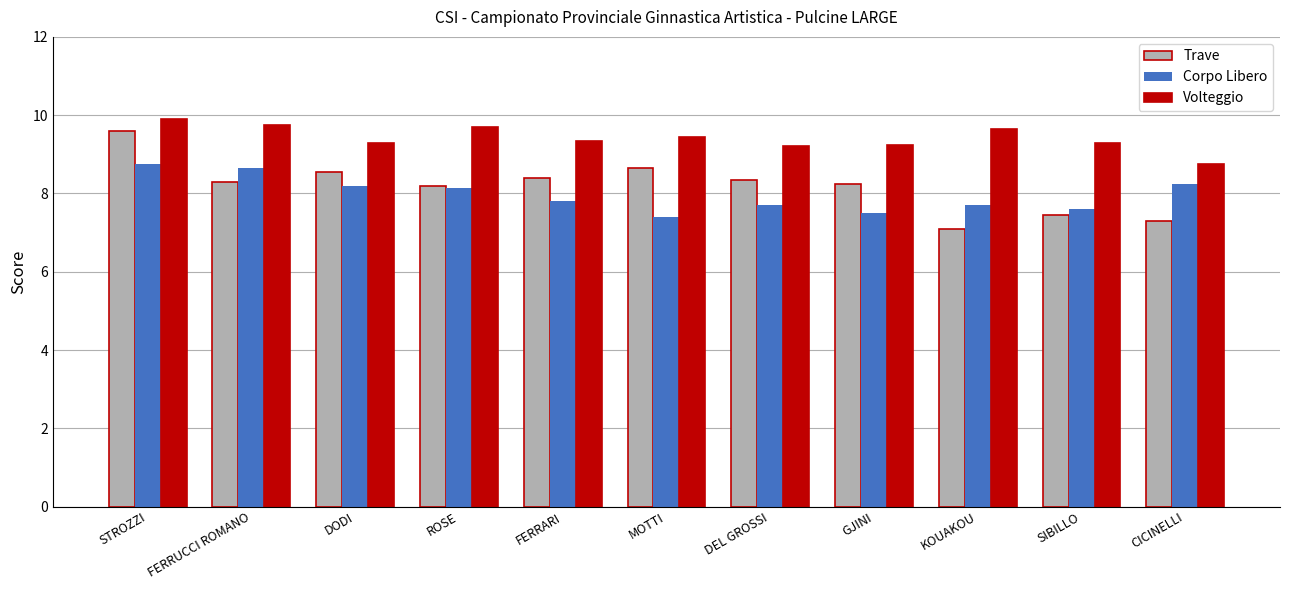

Which series has the largest range (max minus min)?

Trave